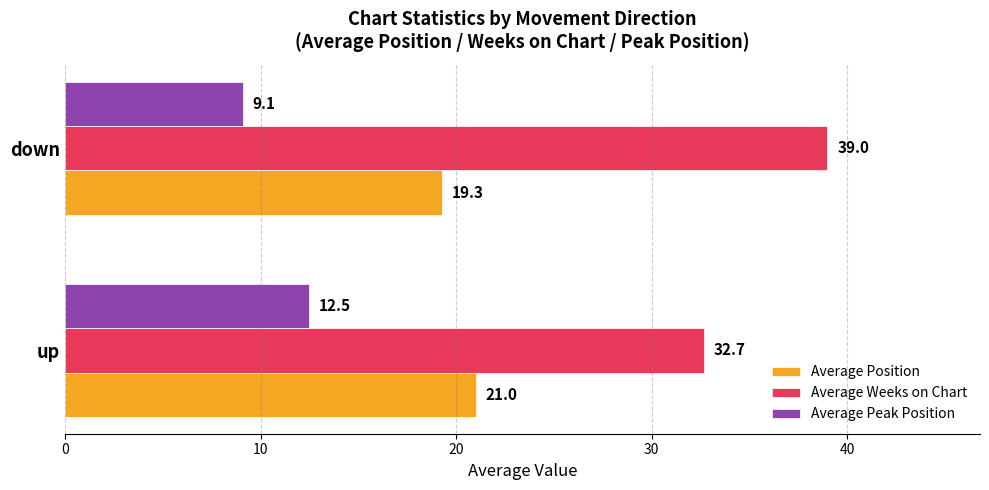

Rank the series by their average value, from highest to lowest.

Average Weeks on Chart, Average Position, Average Peak Position